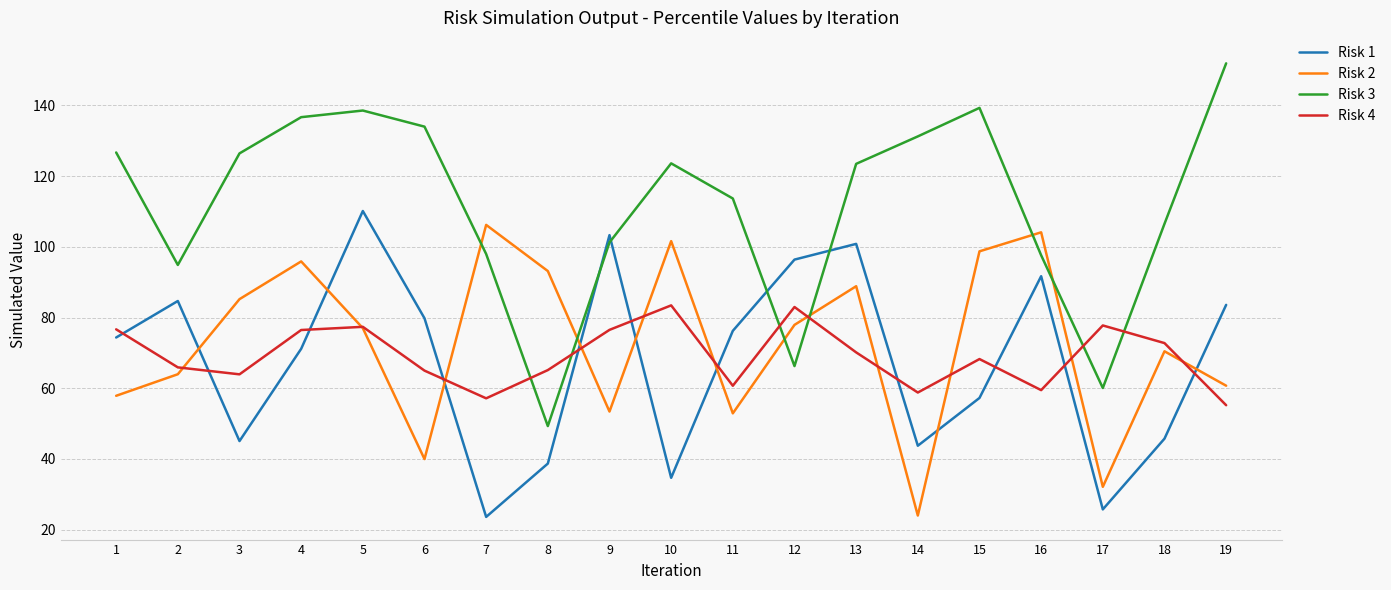

Does the chart have visible grid lines?

Yes